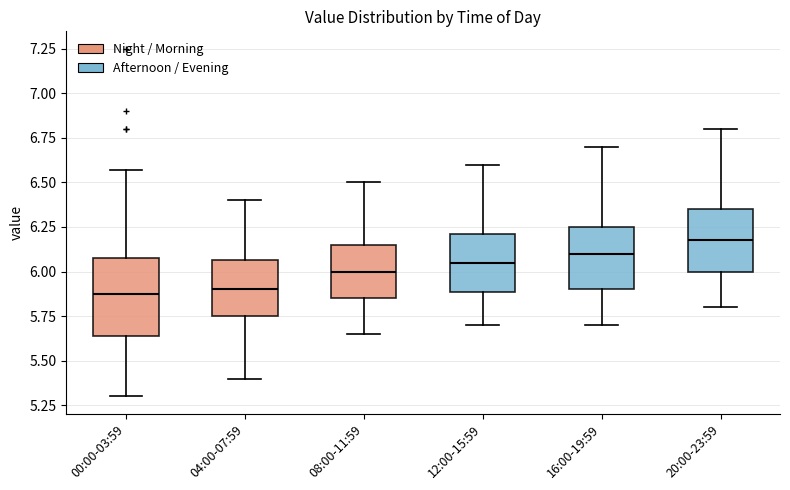

Comparing the boxes themselves (not the whiskers), which one is the tallest?

00:00-03:59